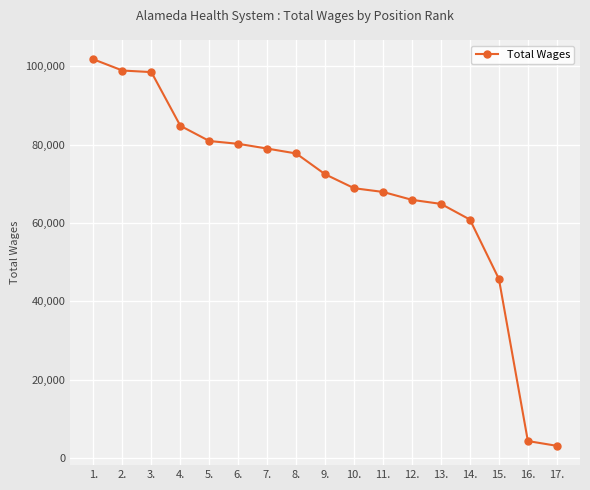

What is the greatest value displayed?

101817